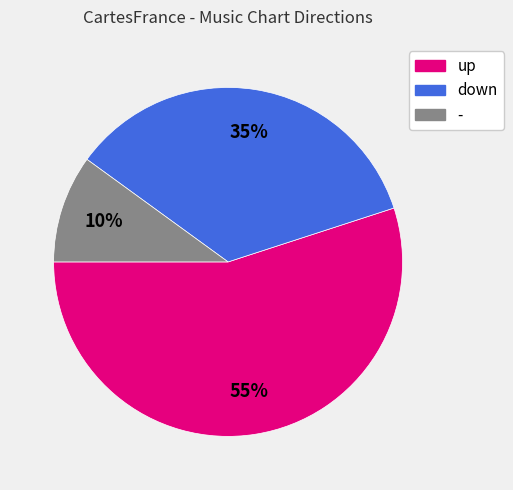

The up slice represents 55% of the pie. True or false?

True